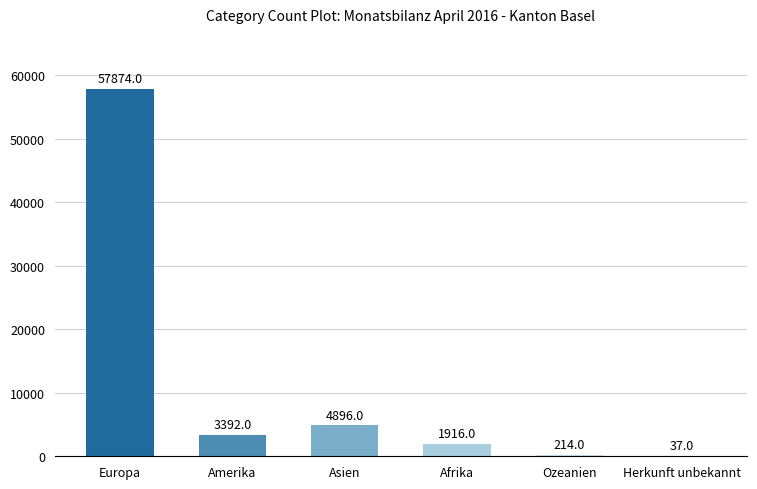

At which label is the value closest to 28955?

Asien